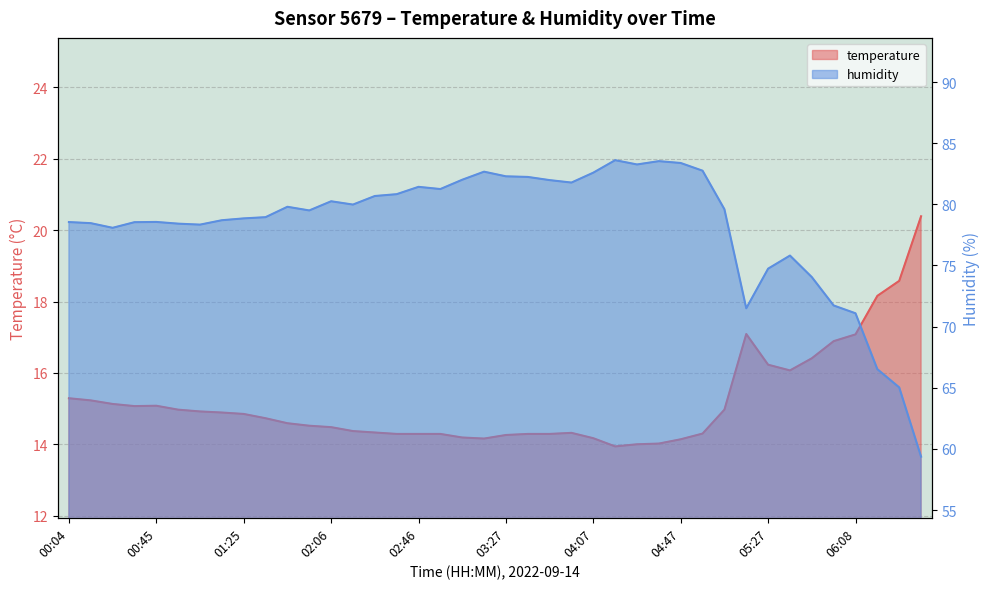

Which has a higher value, 00:55 or 06:08?

06:08